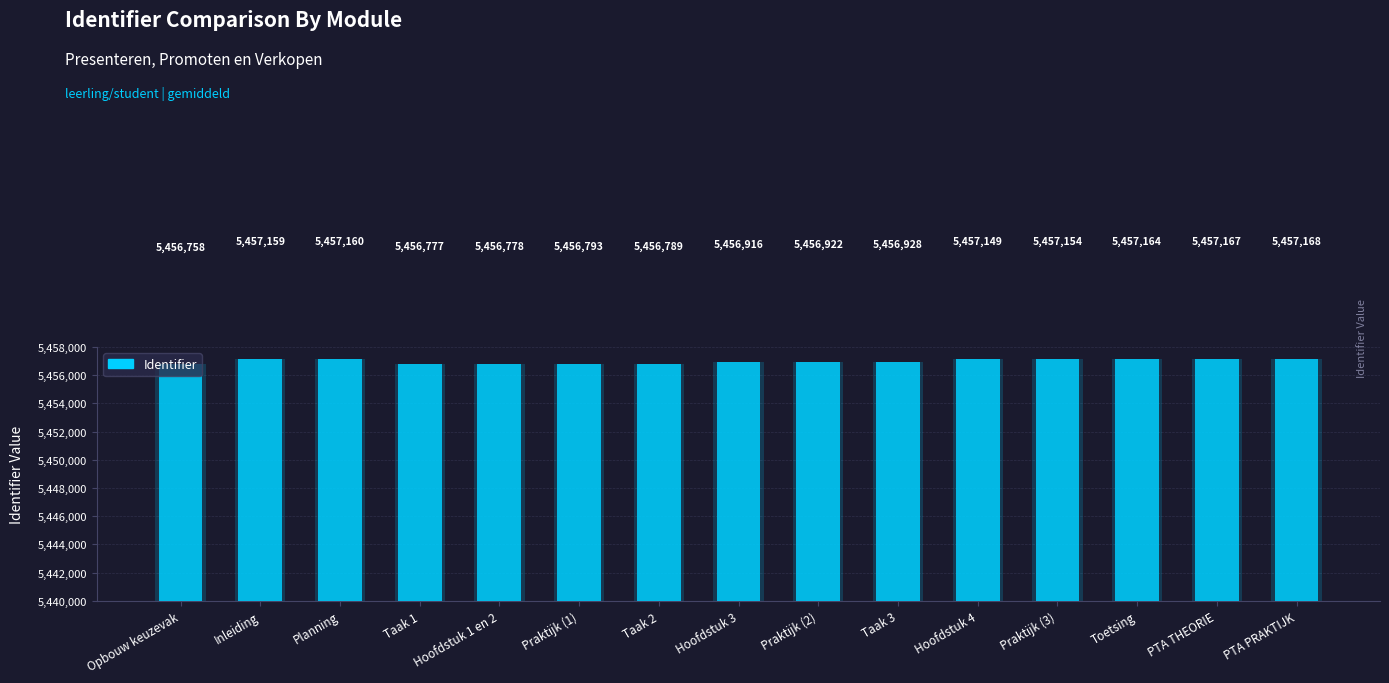

Which has a higher value, Toetsing or Praktijk (3)?

Toetsing